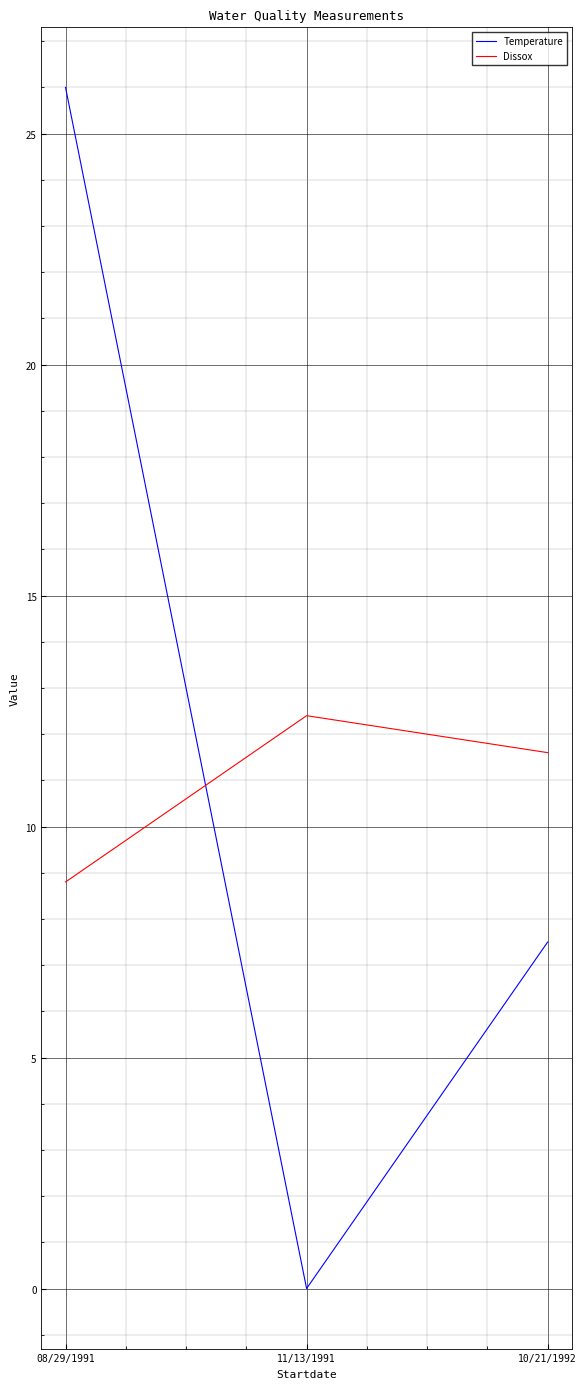

Count the number of data series in this chart.

2